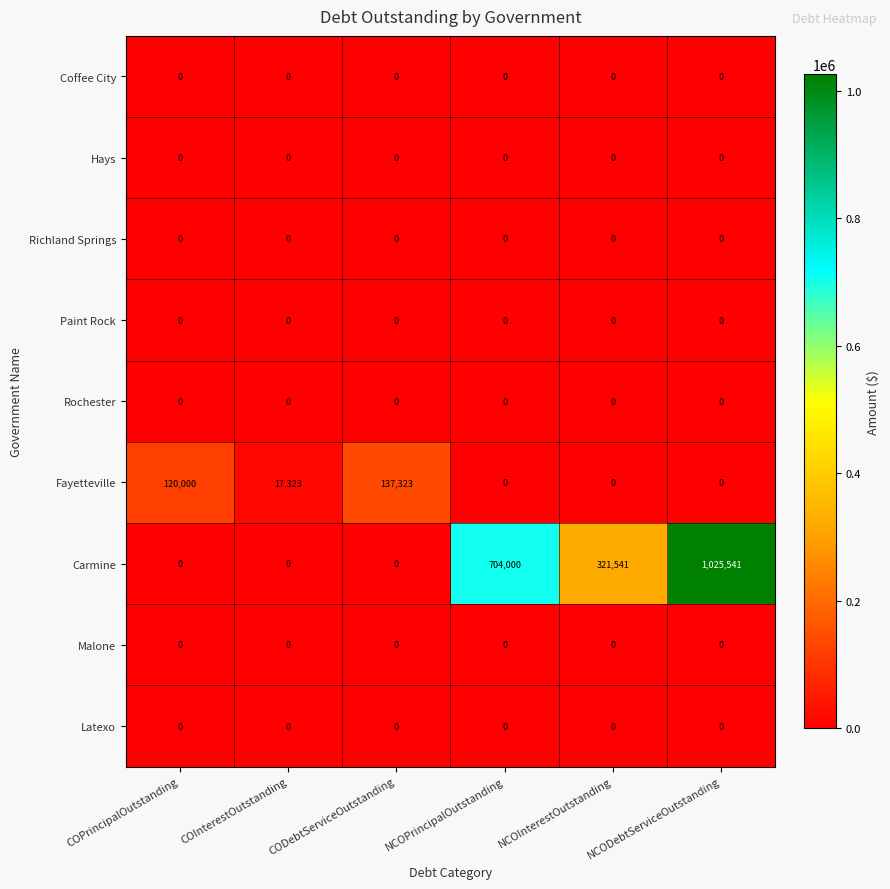

Count the number of categories in the chart.

6